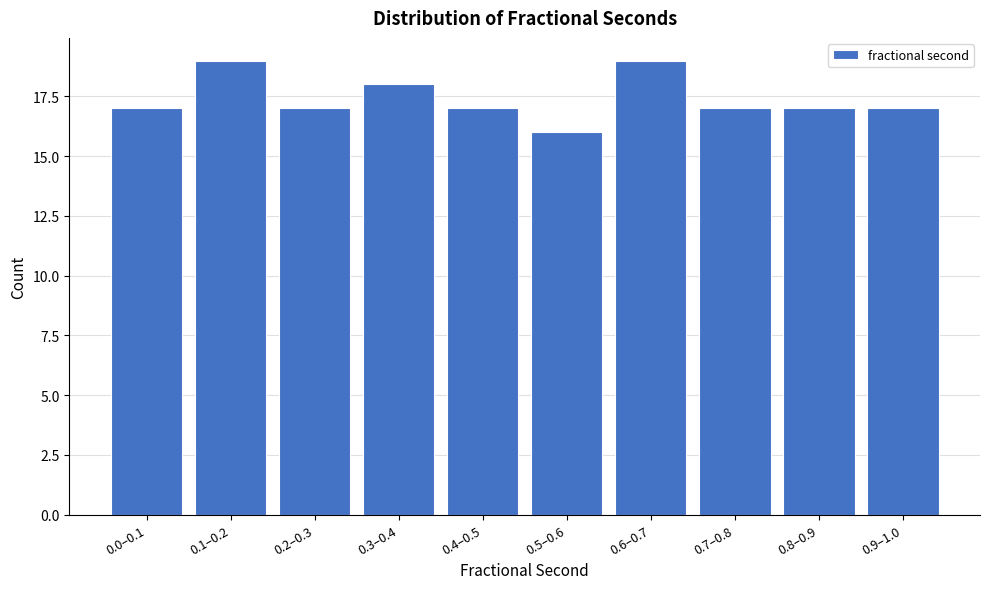

Reading right to left, what are all the values shown in this chart?

17	17	17	19	16	17	18	17	19	17